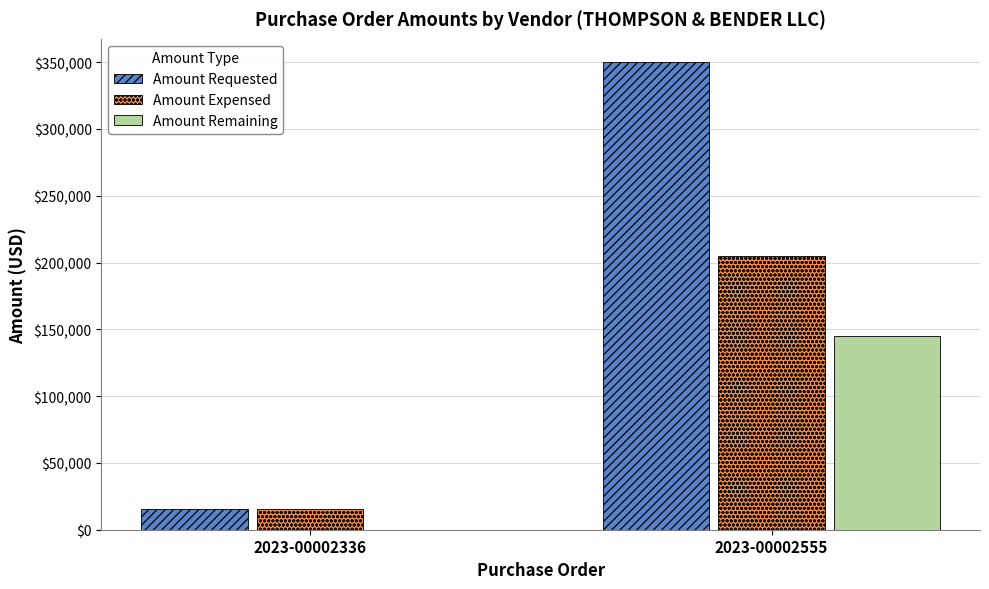

Is the value of Amount Remaining at 2023-00002336 greater than the value of Amount Expensed at 2023-00002336?

No